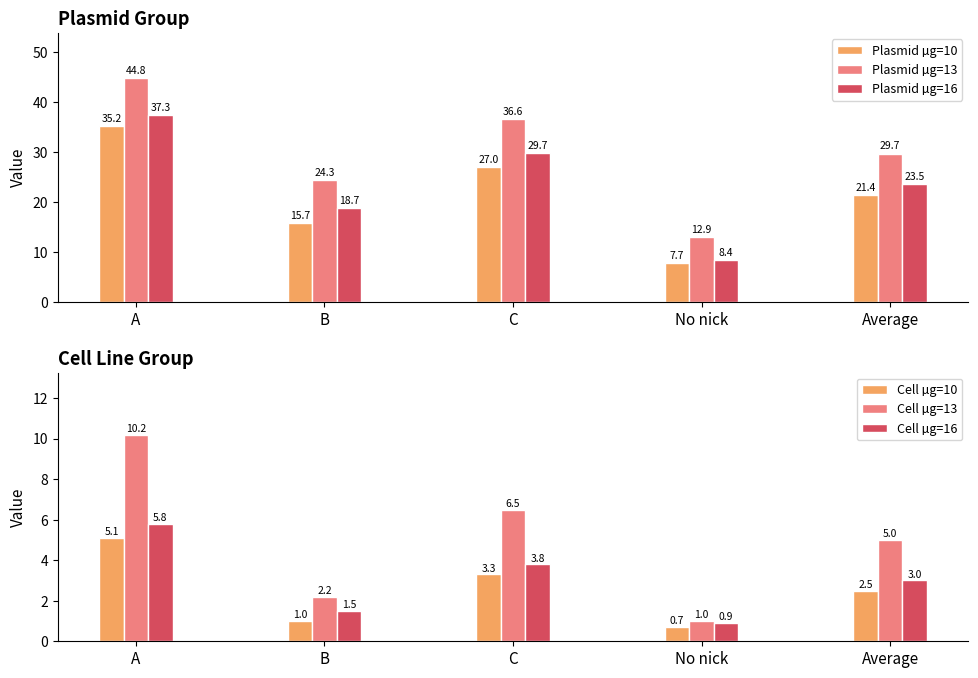

What is the value of the Cell µg=10 bar at the 3rd from the left?

3.3